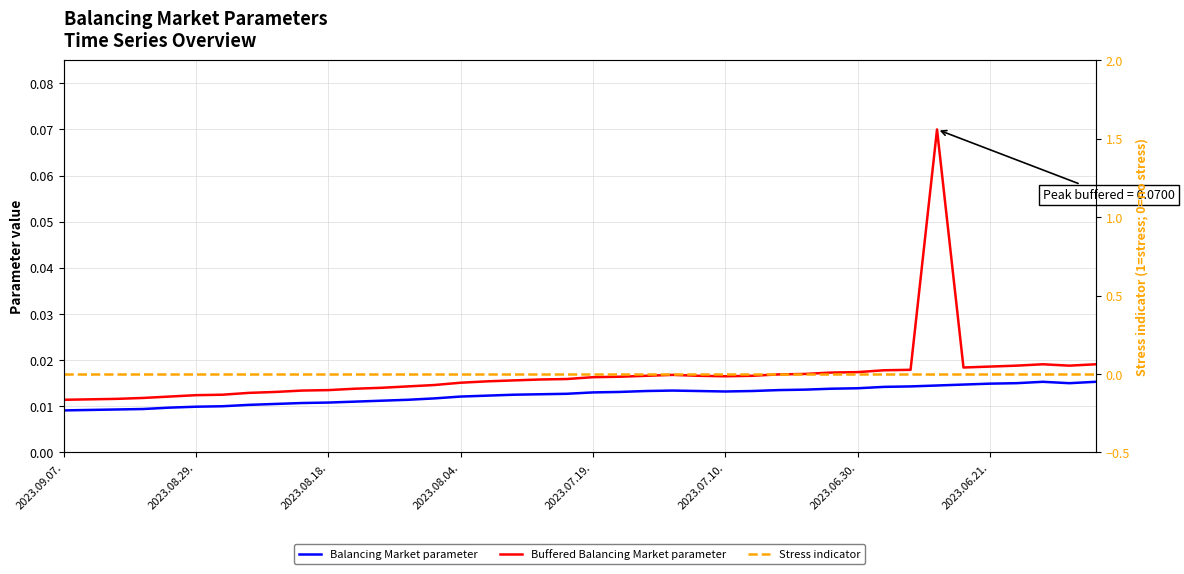

Where is Buffered Balancing Market parameter nearest to the value 0?

2023.09.07.